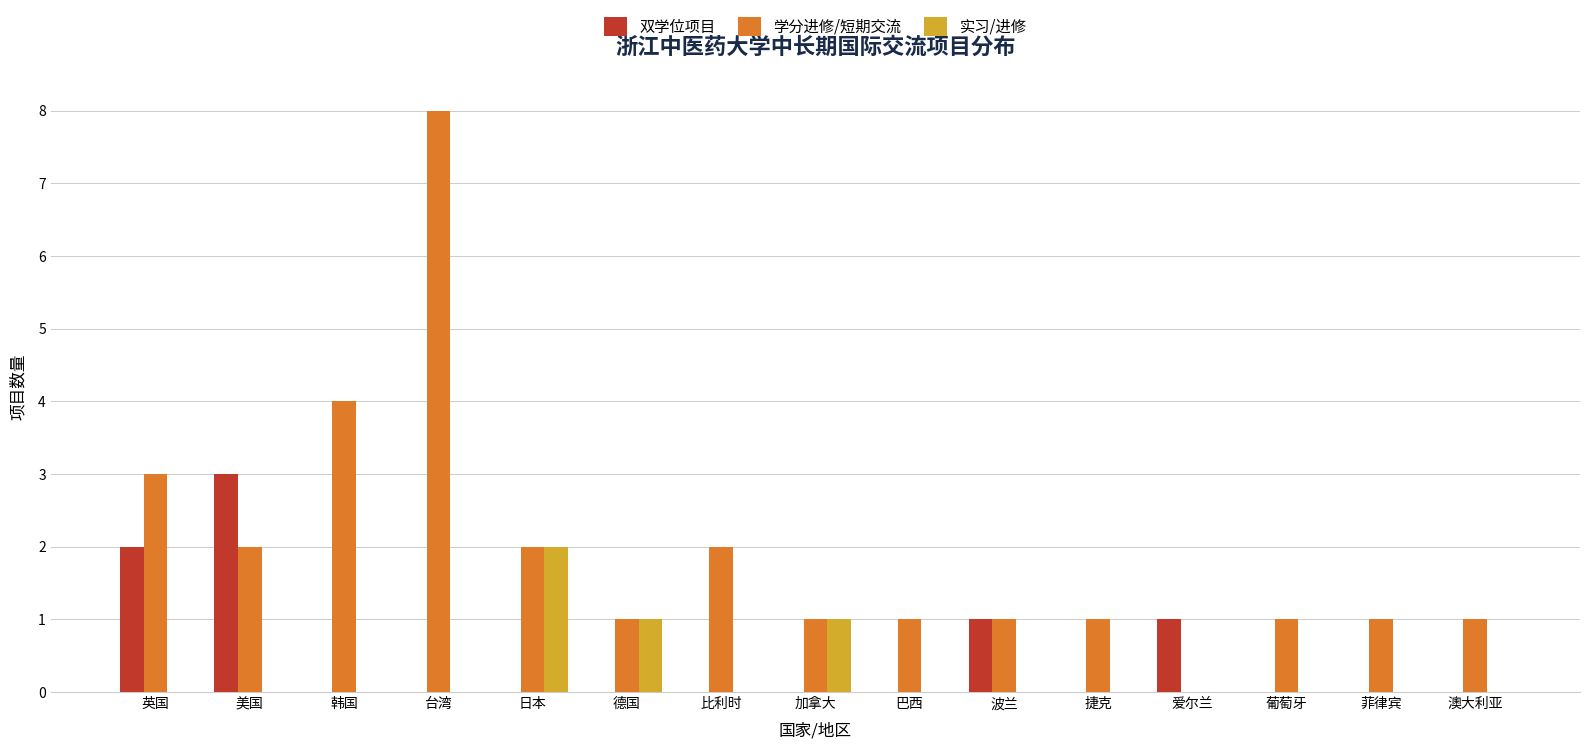

How many distinct data groups are displayed?

3